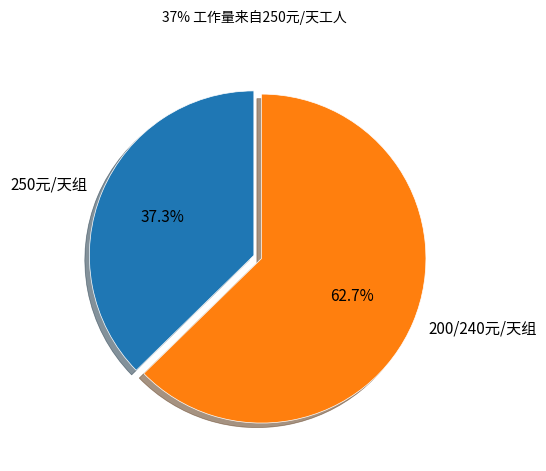

Rank the categories by value from lowest to highest.

250元/天组, 200/240元/天组